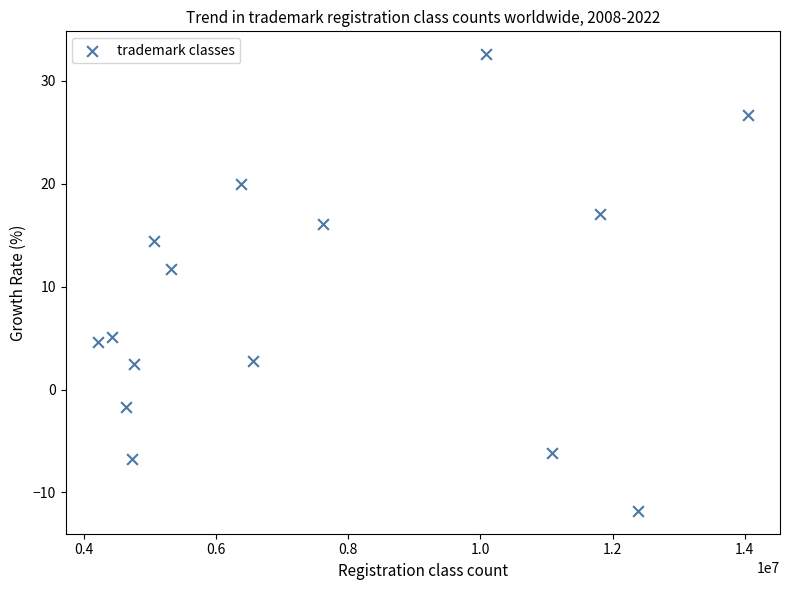

What Y value in the scatter plot is closest to 10?

11.7